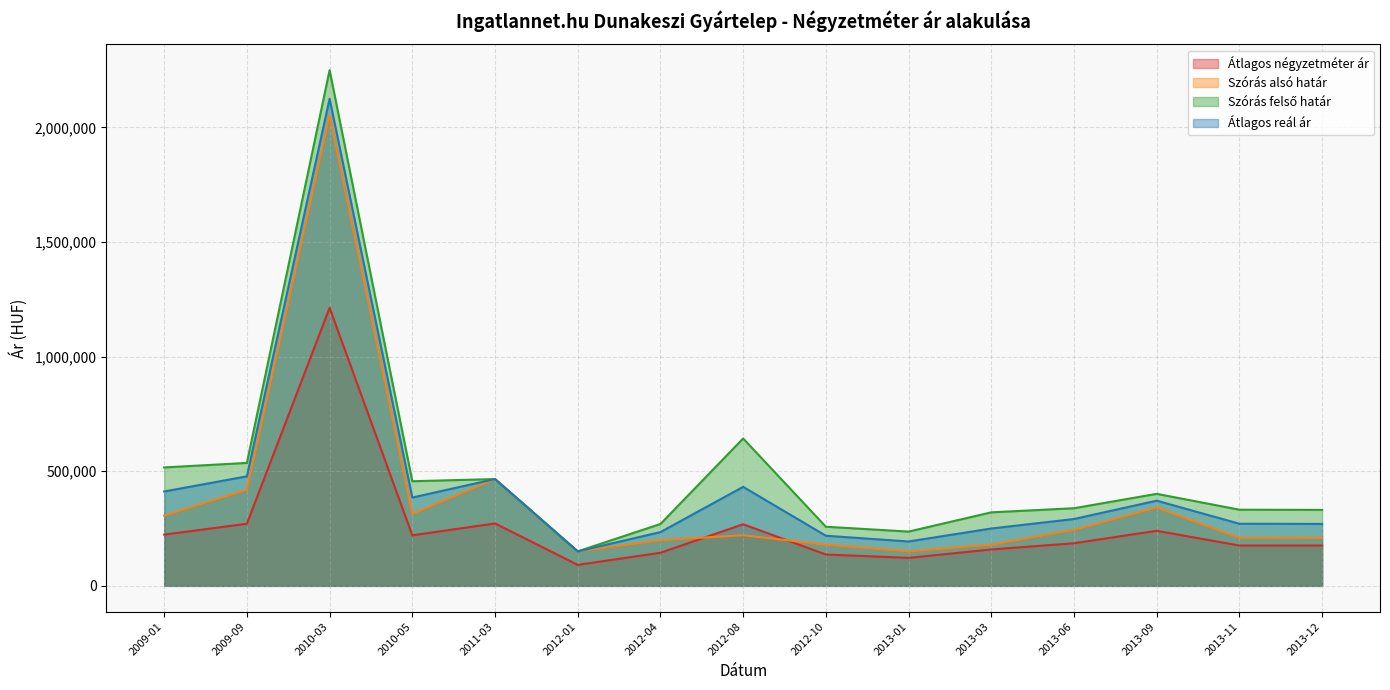

True or false: Szórás felső határ and Átlagos négyzetméter ár intersect in this chart.

False